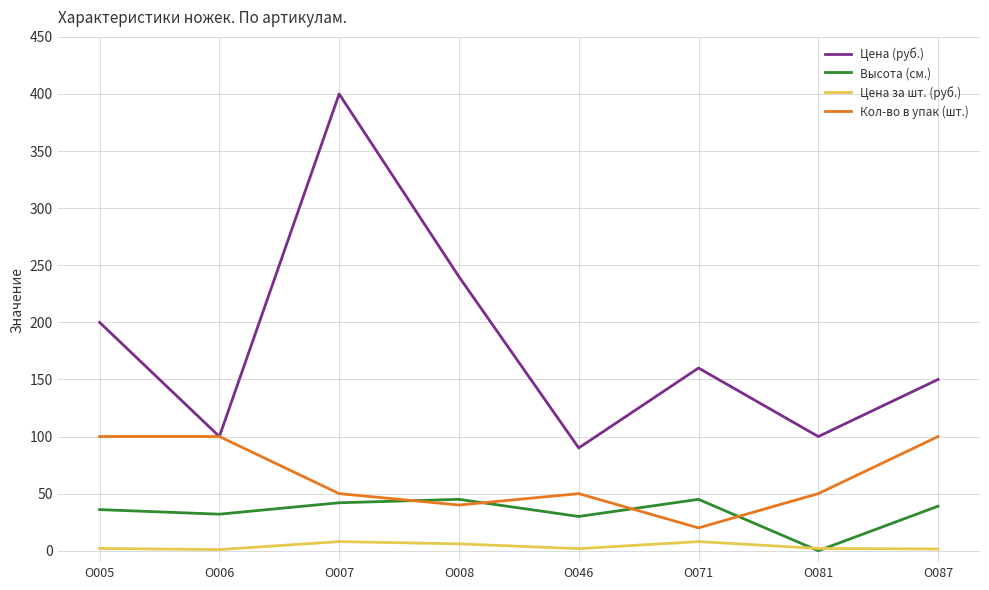

At which category is the sum across all series the highest?

О007